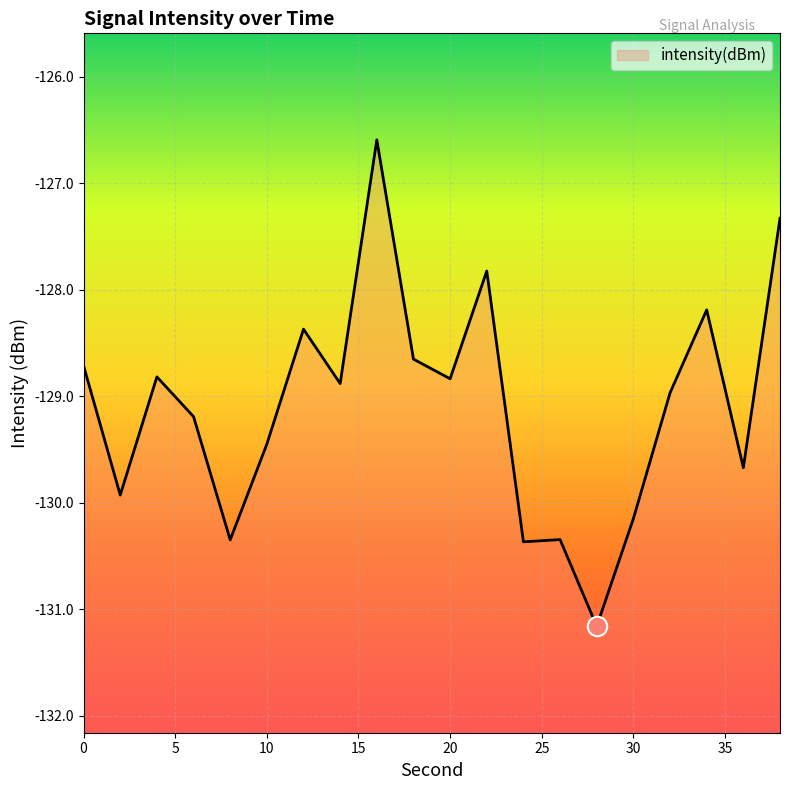

List the labels in order of value, smallest first.

28, 24, 8, 26, 30, 2, 36, 10, 6, 32, 14, 20, 4, 0, 18, 12, 34, 22, 38, 16